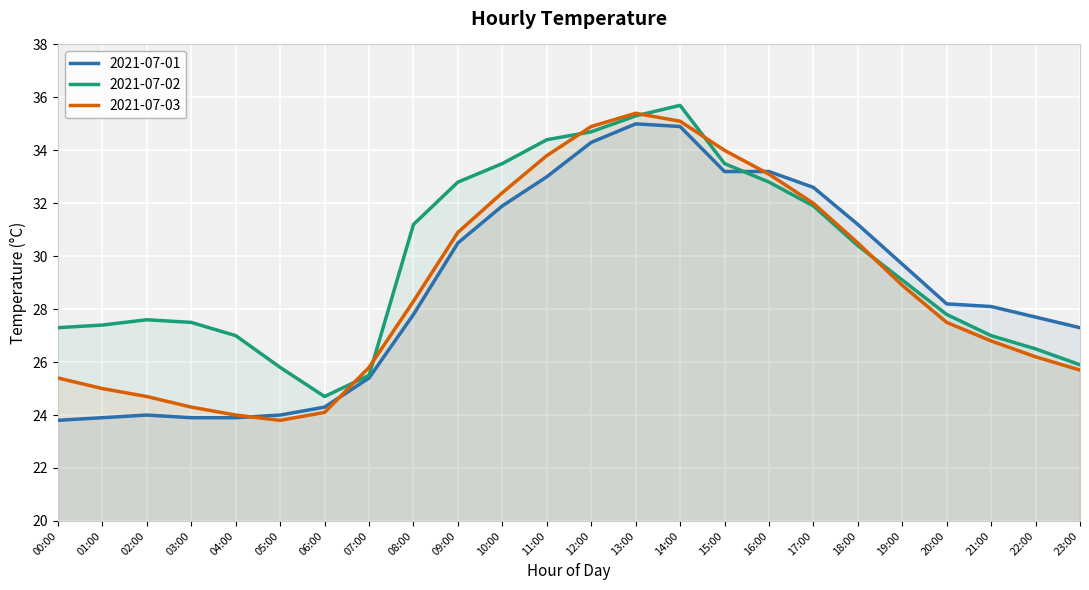

At how many categories does at least one series exceed 33?

7